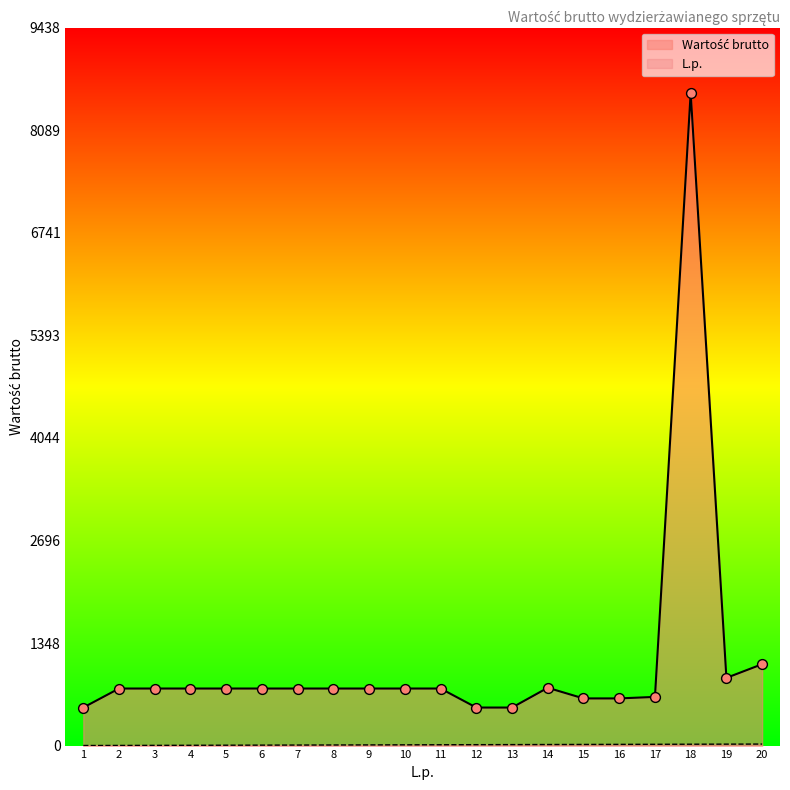

Which series contains the highest Y value?

Wartość brutto